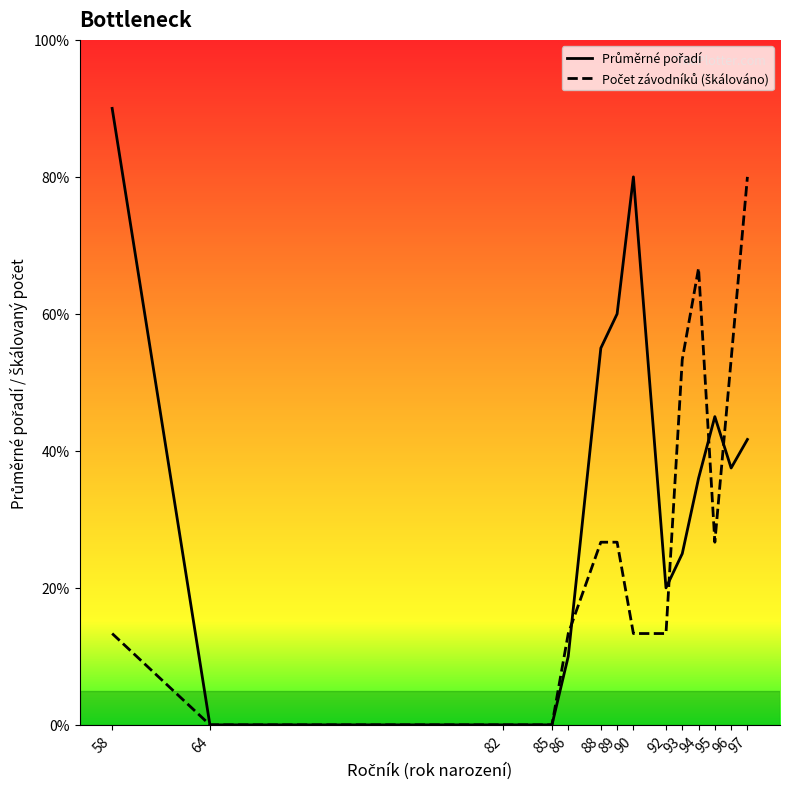

Which series ends up on top after the final intersection of Počet závodníků (škálováno) and Průměrné pořadí?

Počet závodníků (škálováno)